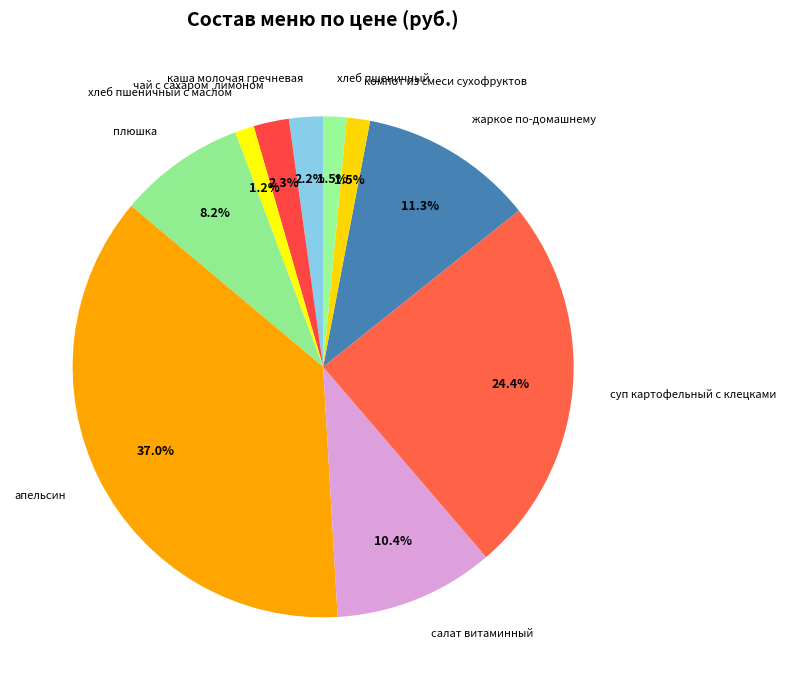

To the nearest percent, what percentage of the pie is каша молочая гречневая?

2%